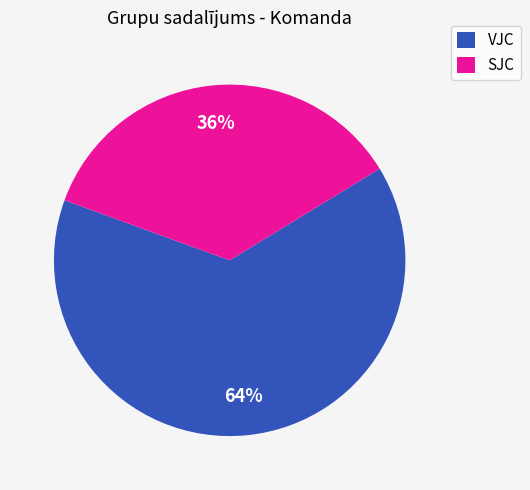

To the nearest percent, what percentage of the pie is VJC?

64%